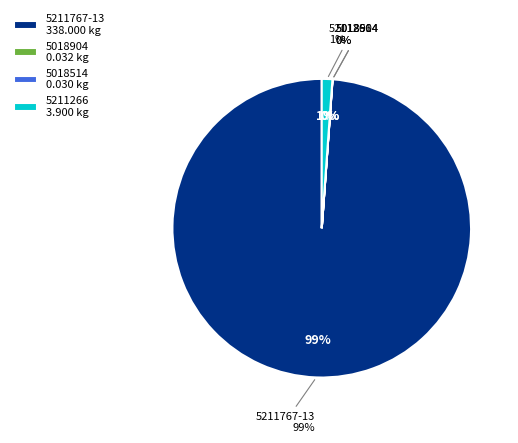

Which category has the smallest portion of the pie?

5018514